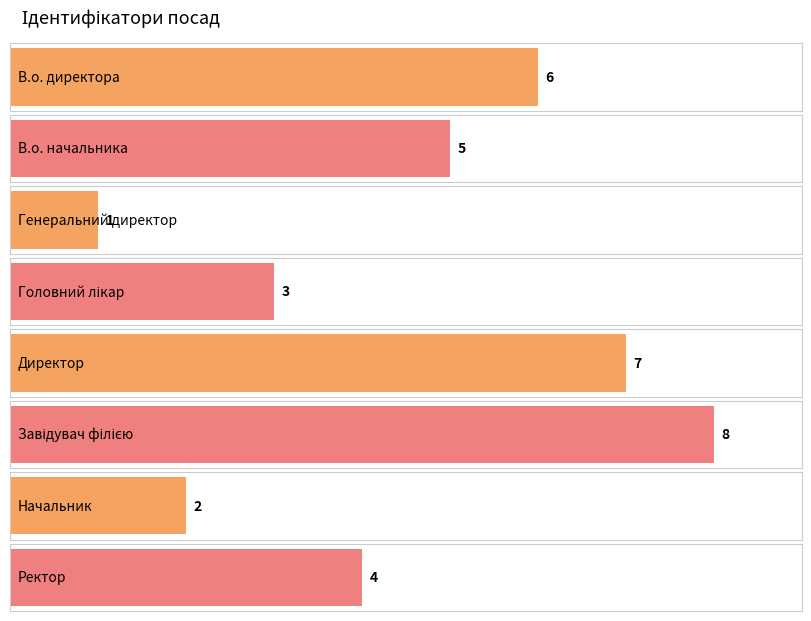

How many data points does each series have?

8